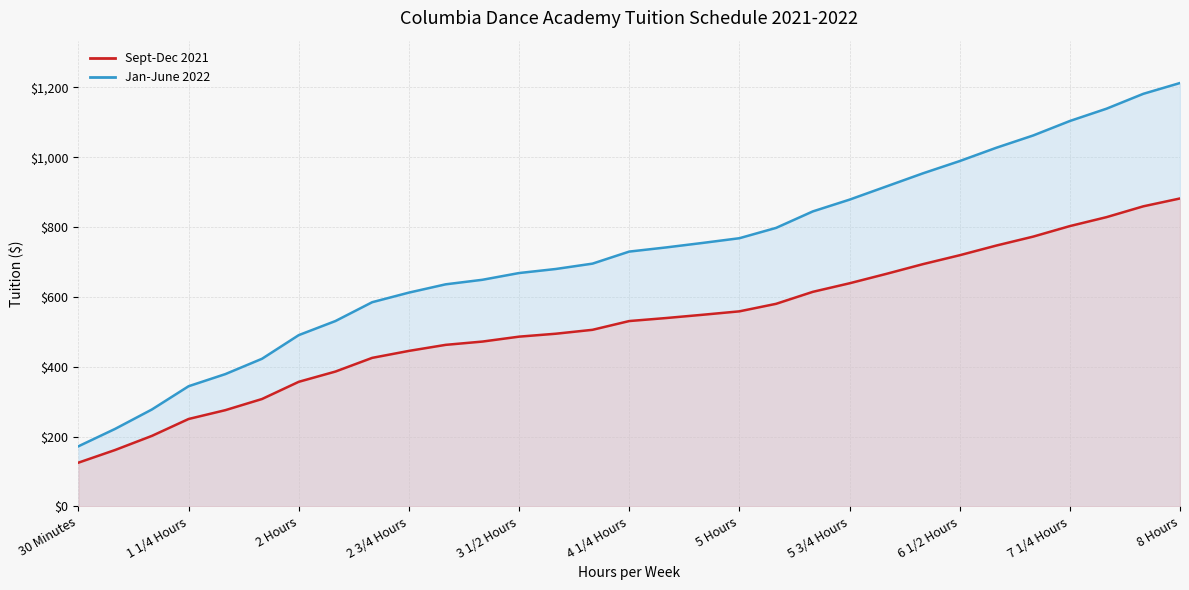

True or false: Jan-June 2022 has a value of 1372.0 at 6 1/2 Hours.

False